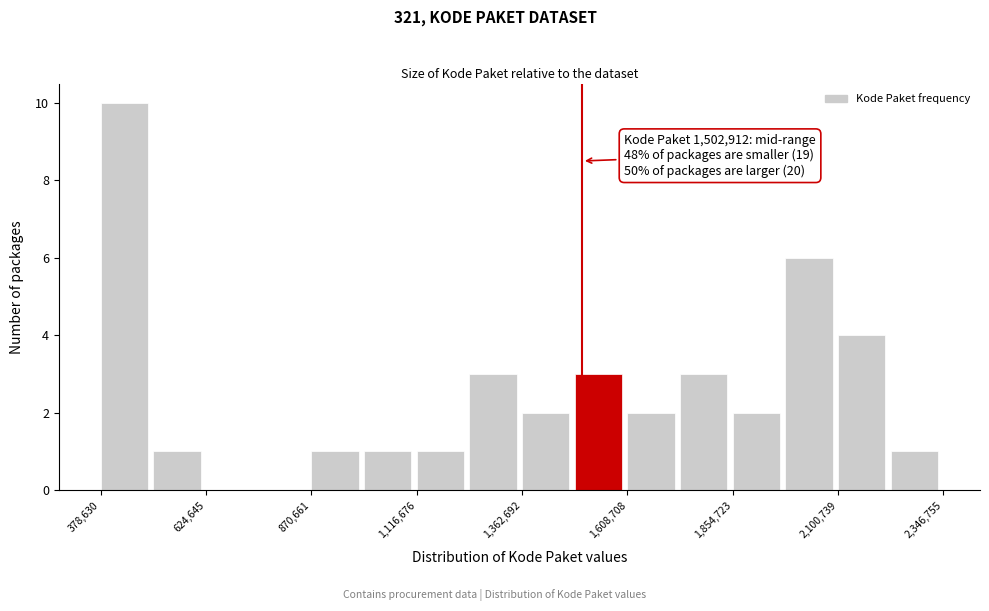

Read against the x-axis, roughly where is the centre of the tallest bar?

450000